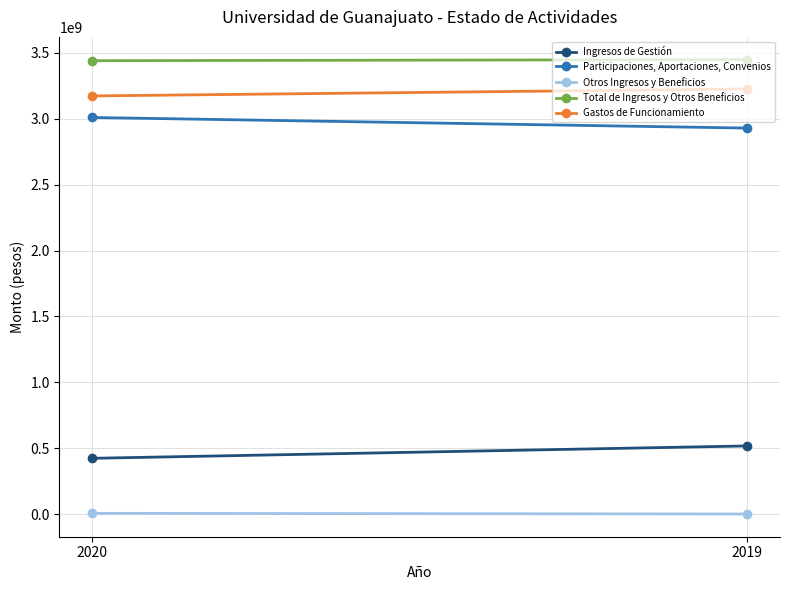

Is it true that Otros Ingresos y Beneficios equals 474689 at 2019?

False